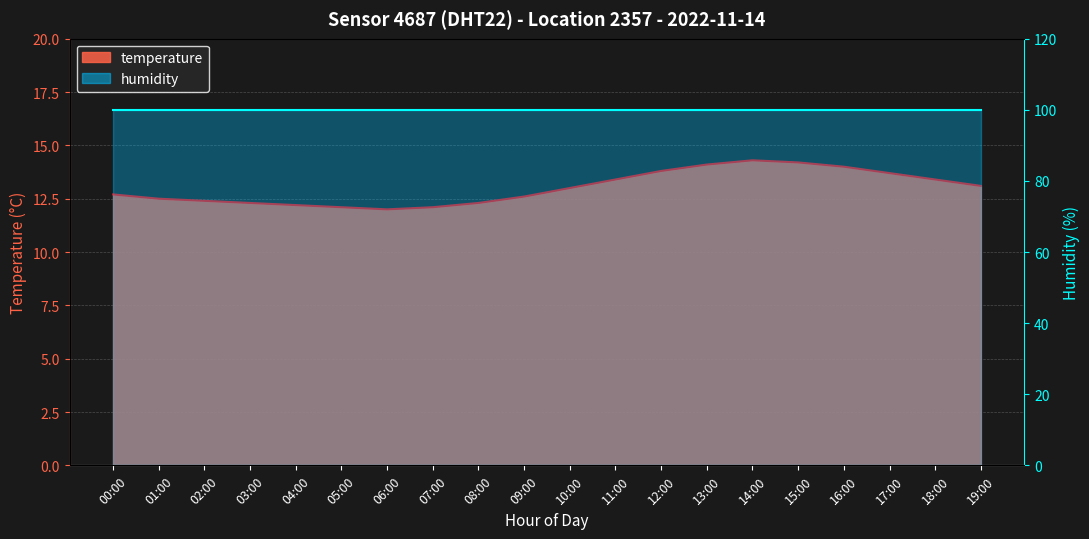

What is the change in value from 00:00 to 05:00?

-0.6